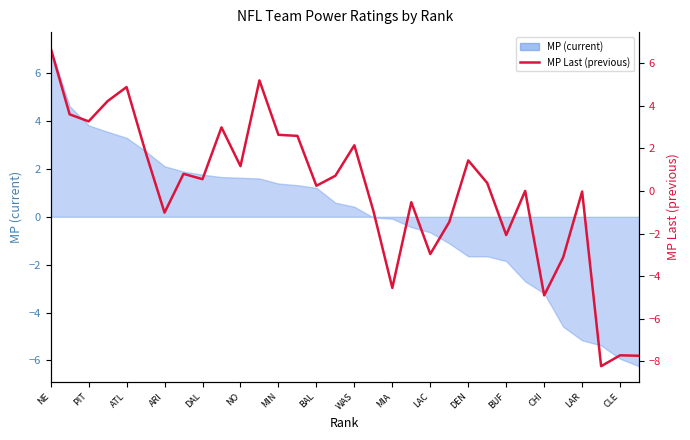

How many values are above zero?

18